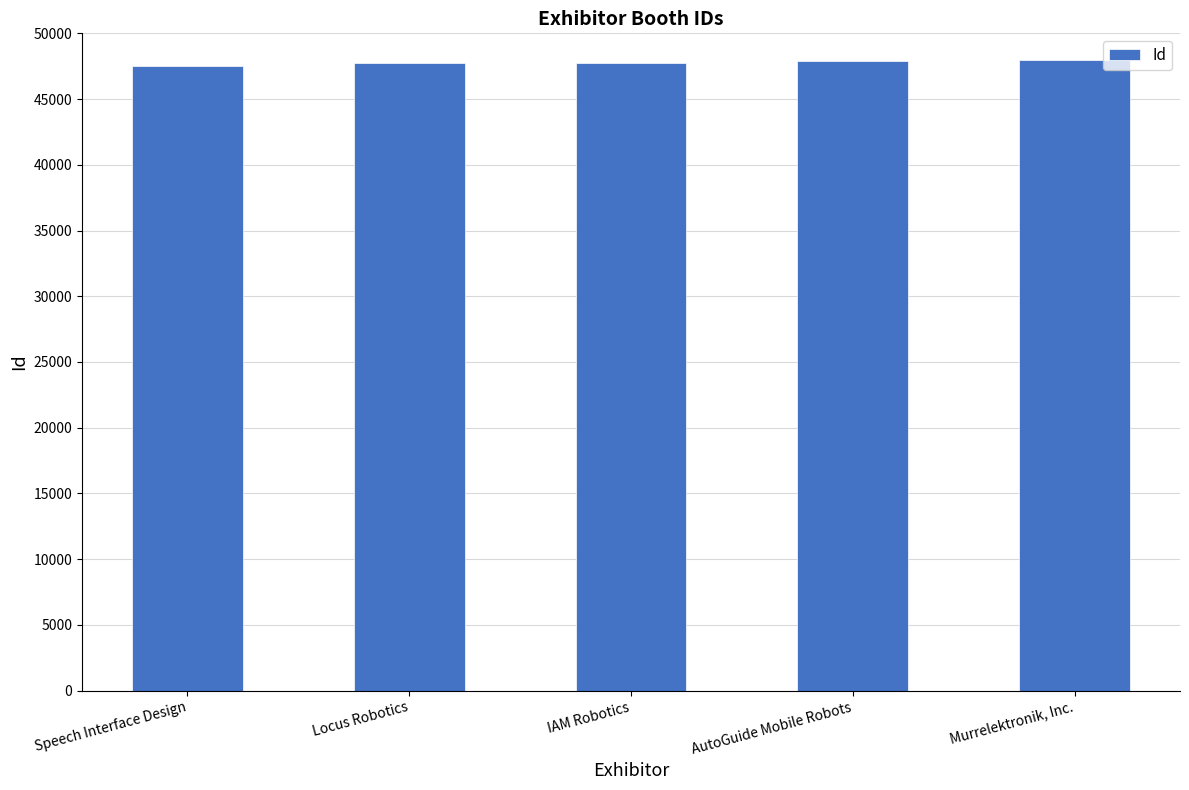

True or false: the data shows 15549 at Speech Interface Design.

False